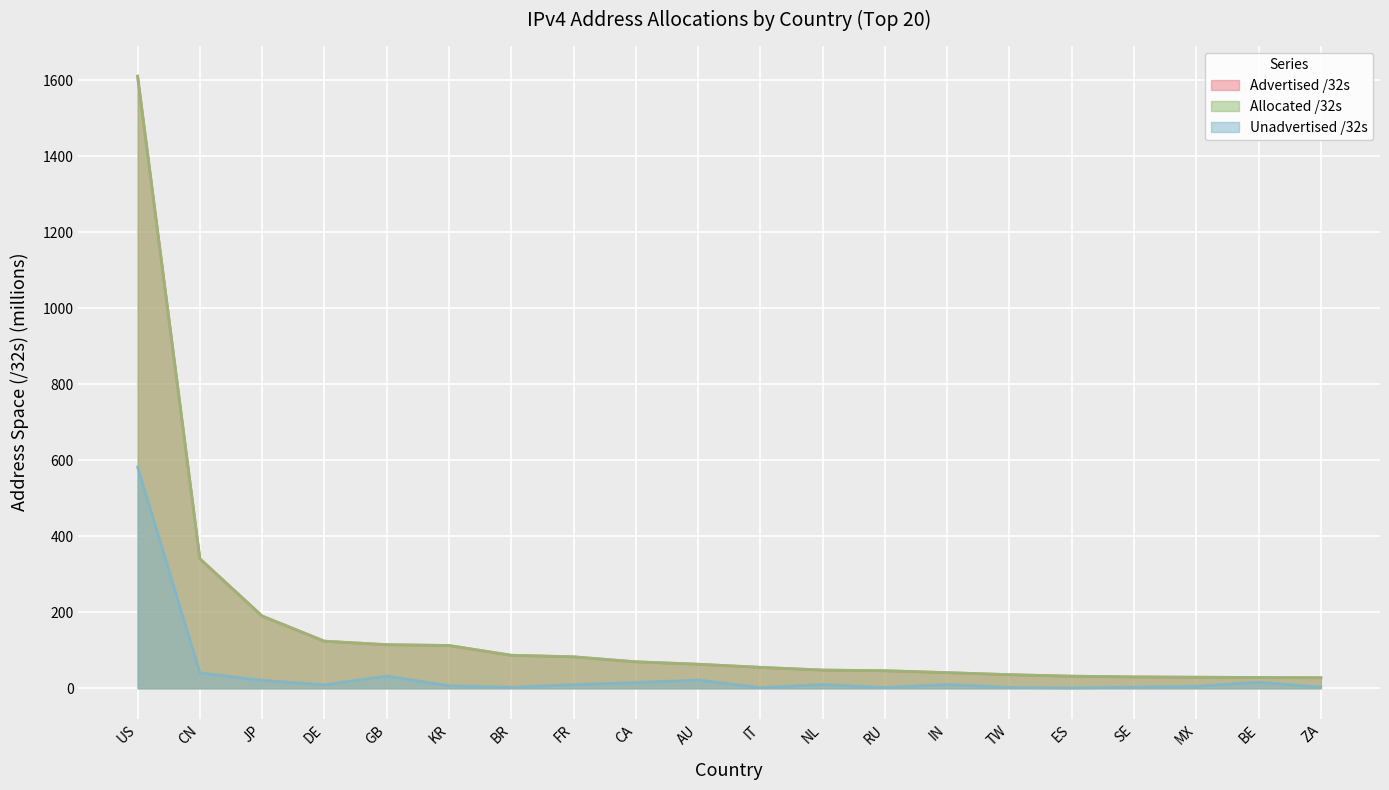

True or false: Allocated /32s has a value of 294.0 at JP.

False